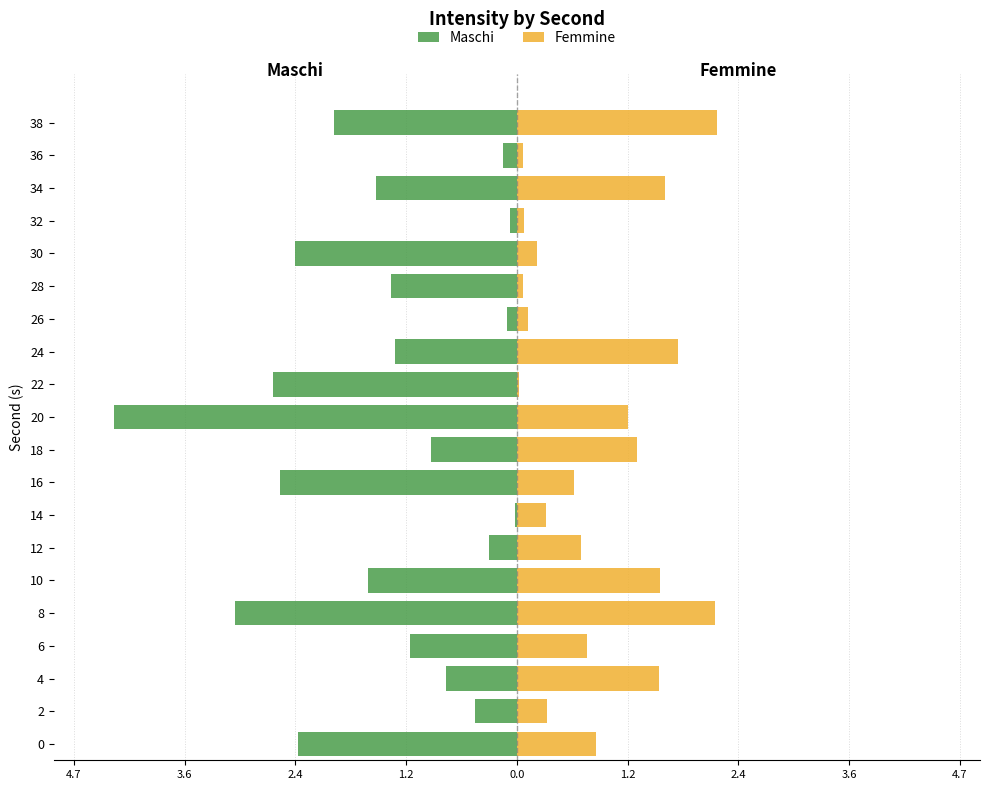

How many data points in Maschi are less than -1?

12